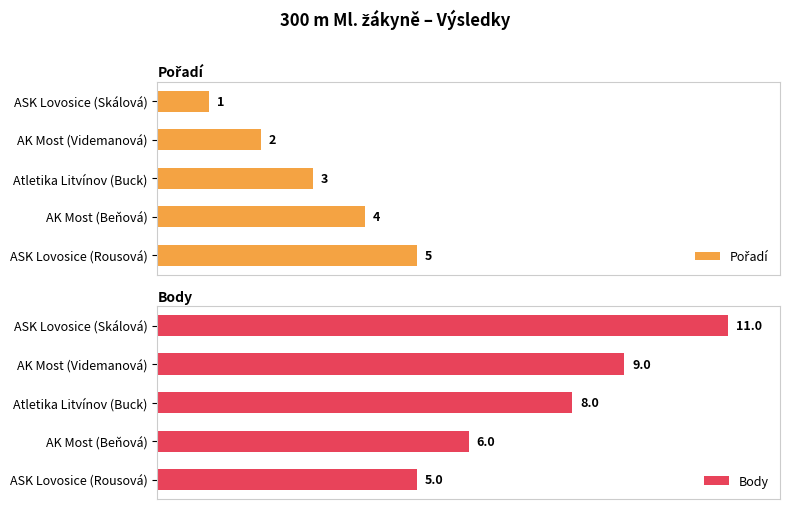

What is the difference between the second highest and second lowest values in the Pořadí series?

2